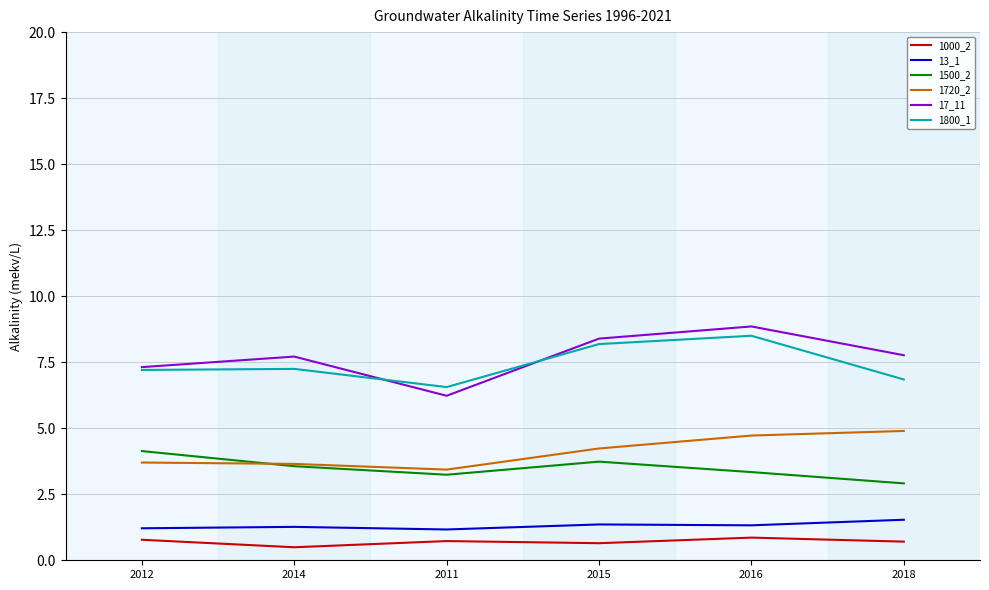

What is the difference between the highest and lowest values at 2012?

6.5